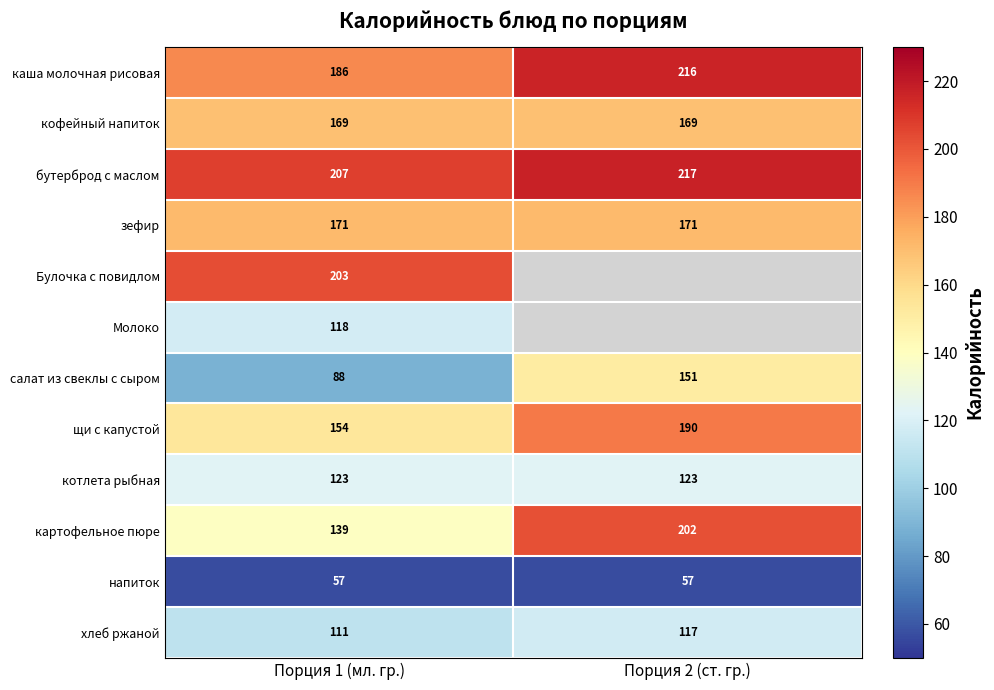

What is the average value of the салат из свеклы с сыром series?

120